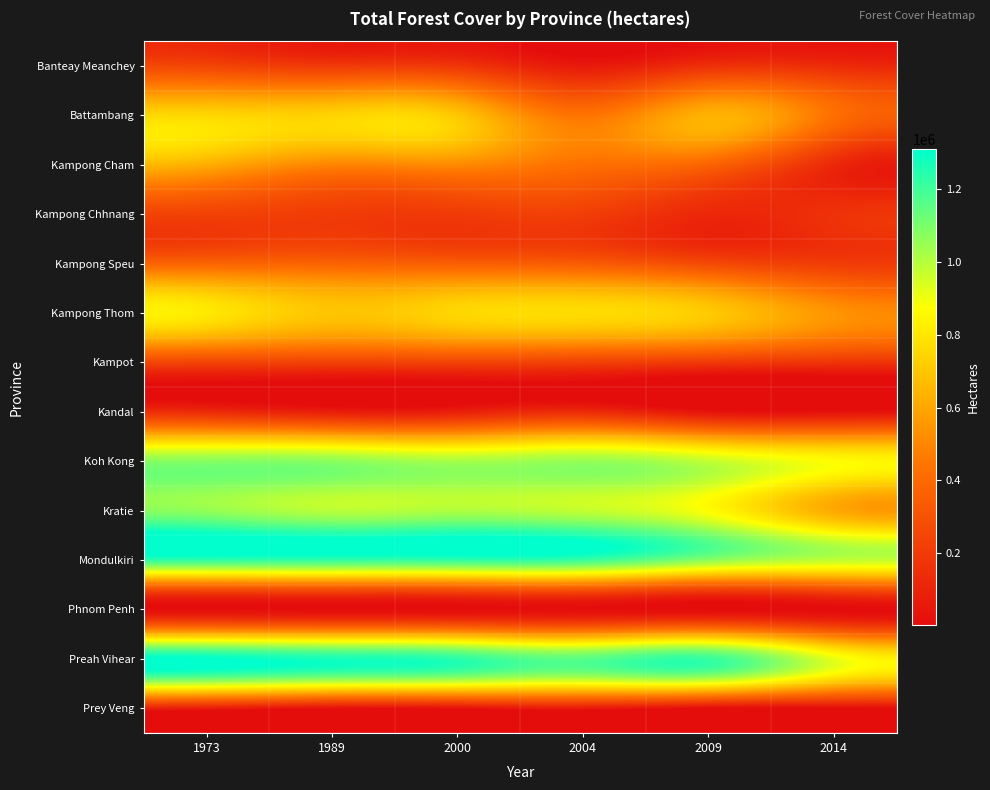

Rank the series at 2014 from lowest to highest value.

Phnom Penh, Prey Veng, Kandal, Kampong Cham, Banteay Meanchey, Kampong Chhnang, Kampot, Kampong Speu, Battambang, Kampong Thom, Kratie, Koh Kong, Preah Vihear, Mondulkiri